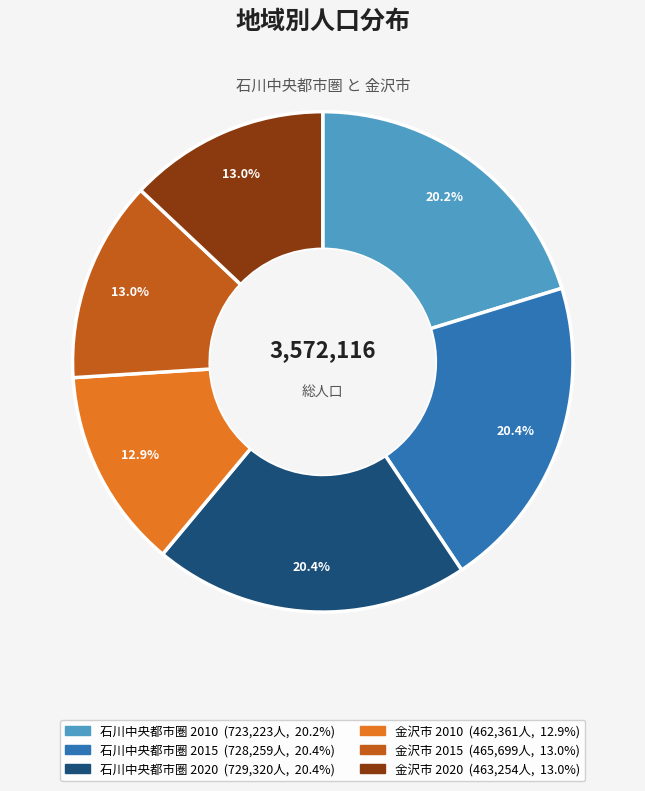

Is there a majority slice in this chart?

No